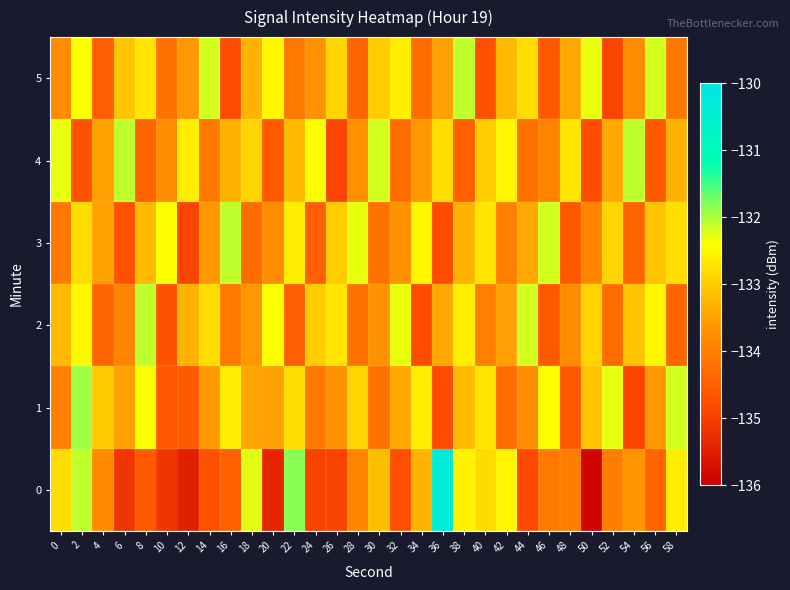

Reading left to right, what are all the values shown in this chart?

0: 0=-132.8	2=-132.1	4=-133.8	6=-135.2	8=-134.6	10=-135.1	12=-135.5	14=-134.7	16=-134.5	18=-132.3	20=-135.4	22=-131.8	24=-135.0	26=-134.9	28=-133.9	30=-133.2	32=-134.7	34=-133.3	36=-130.4	38=-132.5	40=-132.8	42=-132.5	44=-134.9	46=-134.1	48=-134.0	50=-135.9	52=-134.0	54=-133.7	56=-134.5	58=-132.6
1: 0=-134.0	2=-132.0	4=-133.0	6=-133.5	8=-132.4	10=-134.6	12=-134.6	14=-133.6	16=-132.6	18=-133.5	20=-133.5	22=-132.8	24=-134.1	26=-133.7	28=-132.9	30=-134.2	32=-133.4	34=-132.6	36=-134.8	38=-133.2	40=-132.7	42=-134.3	44=-133.8	46=-132.4	48=-134.6	50=-133.1	52=-132.3	54=-134.9	56=-133.6	58=-132.2
2: 0=-133.2	2=-132.5	4=-134.4	6=-133.9	8=-132.1	10=-134.7	12=-133.3	14=-132.8	16=-134.1	18=-133.6	20=-132.4	22=-134.5	24=-133.0	26=-132.7	28=-134.2	30=-133.7	32=-132.3	34=-134.8	36=-133.4	38=-132.6	40=-134.0	42=-133.5	44=-132.2	46=-134.6	48=-133.8	50=-132.9	52=-134.3	54=-133.1	56=-132.5	58=-134.4
3: 0=-134.1	2=-132.8	4=-133.5	6=-134.7	8=-133.2	10=-132.4	12=-134.9	14=-133.6	16=-132.1	18=-134.3	20=-133.8	22=-132.6	24=-134.5	26=-133.0	28=-132.3	30=-134.2	32=-133.7	34=-132.5	36=-134.8	38=-133.3	40=-132.7	42=-134.0	44=-133.4	46=-132.2	48=-134.6	50=-133.9	52=-132.9	54=-134.4	56=-133.1	58=-132.8
4: 0=-132.3	2=-134.7	4=-133.5	6=-132.1	8=-134.4	10=-133.8	12=-132.6	14=-134.1	16=-133.3	18=-132.9	20=-134.6	22=-133.2	24=-132.4	26=-134.9	28=-133.7	30=-132.2	32=-134.3	34=-133.6	36=-132.8	38=-134.5	40=-133.0	42=-132.5	44=-134.2	46=-133.9	48=-132.7	50=-134.8	52=-133.4	54=-132.1	56=-134.6	58=-133.3
5: 0=-133.8	2=-132.4	4=-134.5	6=-133.1	8=-132.7	10=-134.2	12=-133.6	14=-132.2	16=-134.8	18=-133.3	20=-132.5	22=-134.1	24=-133.7	26=-132.9	28=-134.4	30=-133.0	32=-132.6	34=-134.3	36=-133.5	38=-132.1	40=-134.7	42=-133.2	44=-132.8	46=-134.6	48=-133.4	50=-132.3	52=-134.9	54=-133.8	56=-132.2	58=-134.1